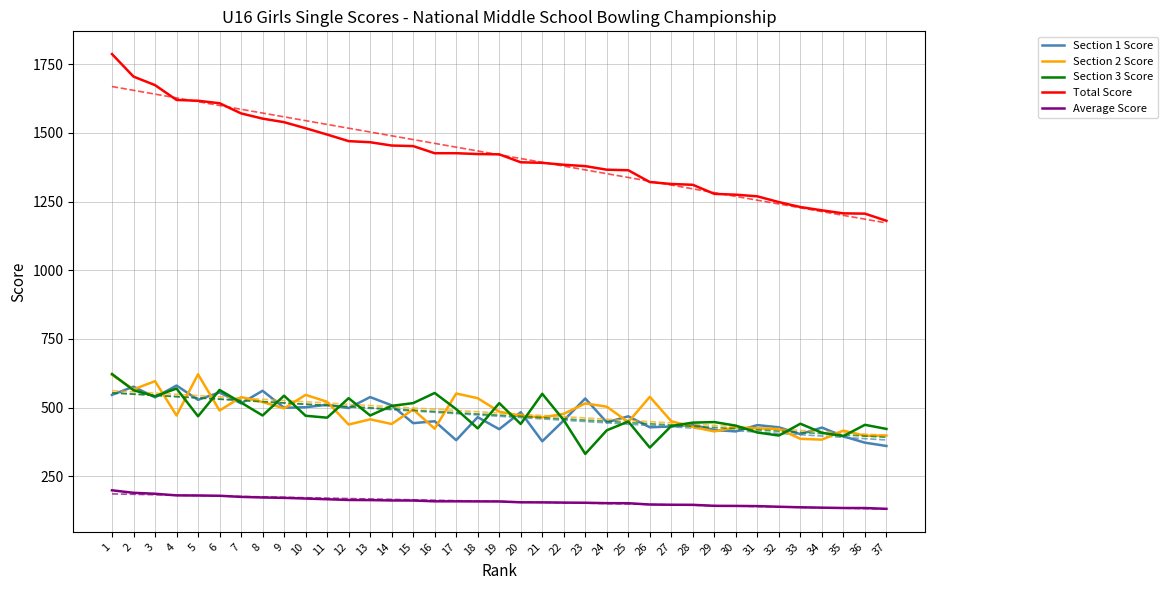

True or false: Section 1 Score and Total Score intersect in this chart.

False